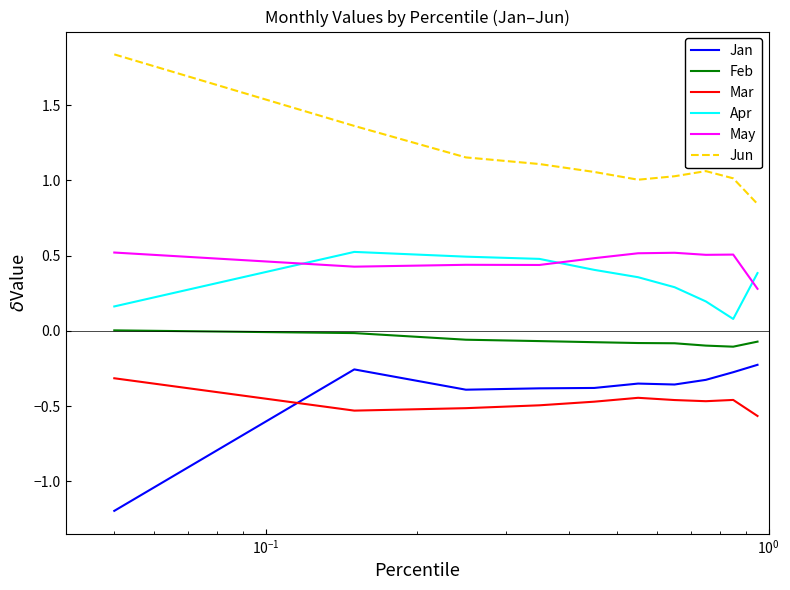

What is the difference between the maximum and minimum values in the Jan series?

1.0